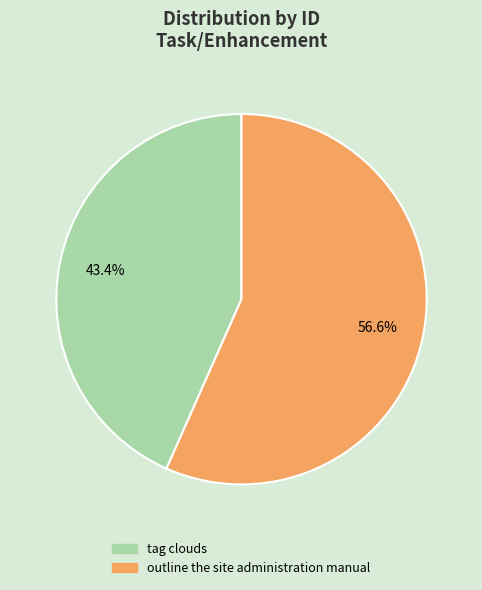

To the nearest percent, what is the combined percentage of outline the site administration manual and tag clouds?

100%